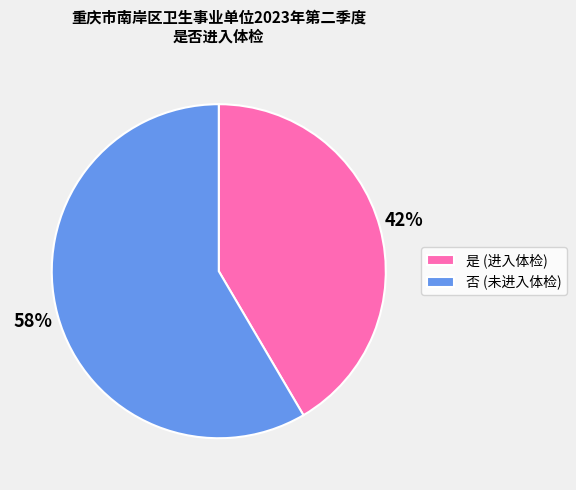

How many slices are in this pie chart?

2